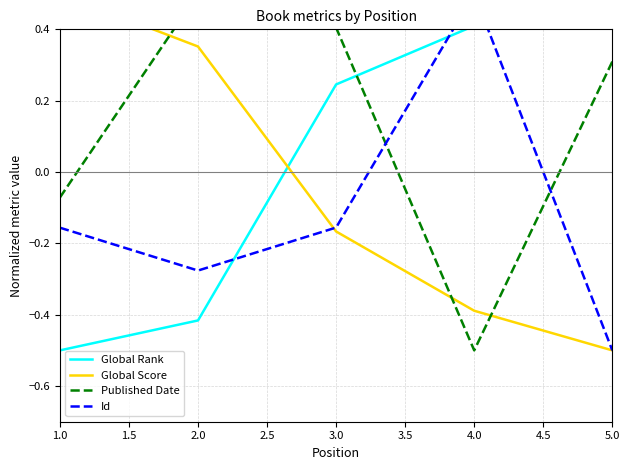

Reading left to right, extract all data points from this chart.

Global Rank: -0.5	-0.4	0.2	0.4	0.5
Global Score: 0.5	0.4	-0.2	-0.4	-0.5
Published Date: -0.1	0.5	0.4	-0.5	0.3
Id: -0.2	-0.3	-0.2	0.5	-0.5